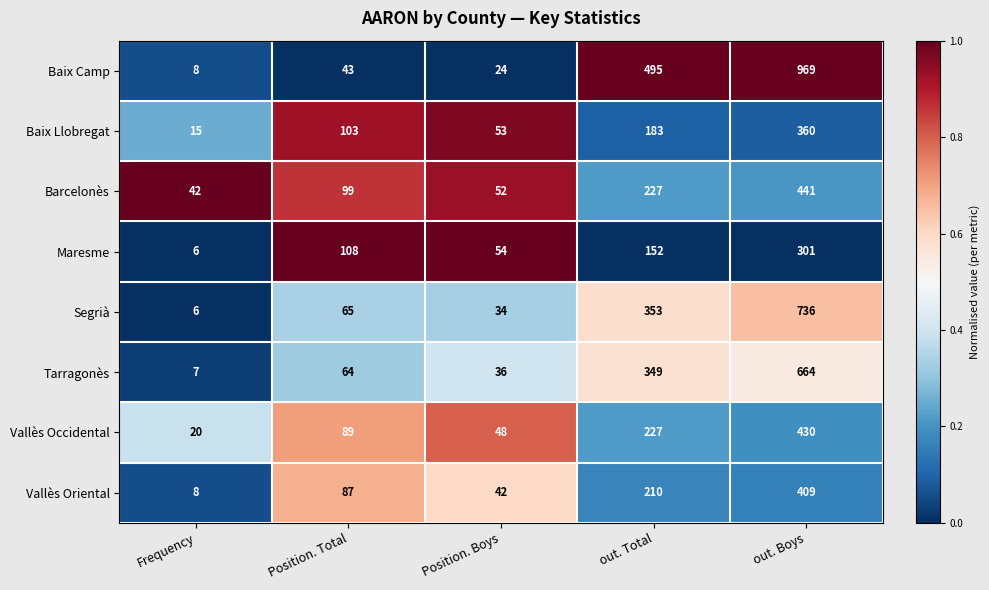

At which category is the sum across all series the highest?

out. Boys